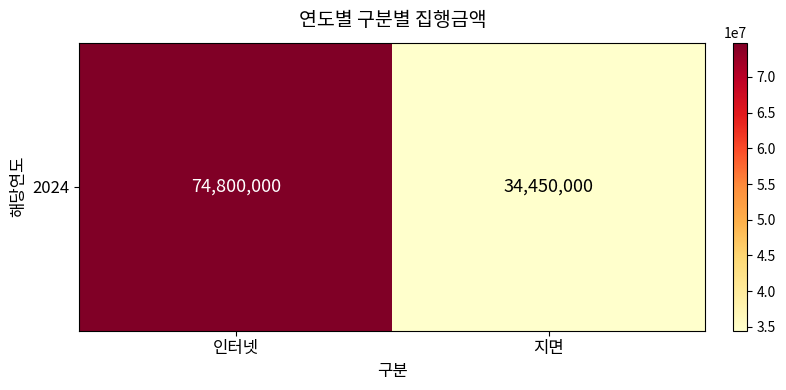

What is the average value?

54625000